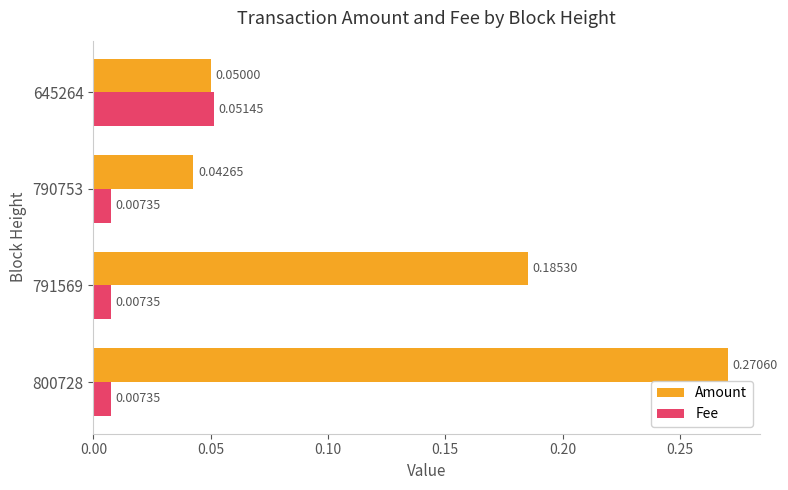

Which series has the widest spread of values?

Amount